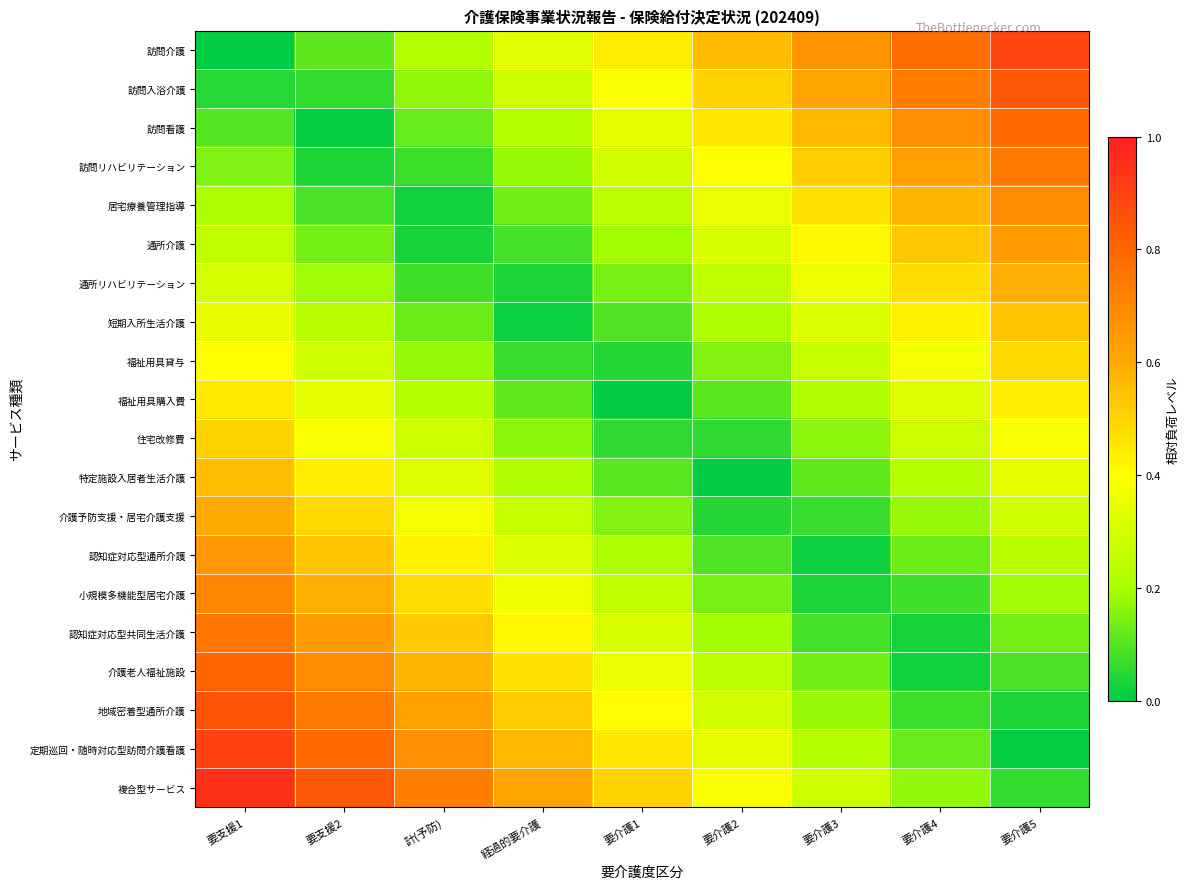

Reading left to right, transcribe all the data shown in this chart.

訪問介護: 要支援1=0.0	要支援2=0.1	計(予防)=0.2	経過的要介護=0.3	要介護1=0.4	要介護2=0.6	要介護3=0.7	要介護4=0.8	要介護5=0.9
訪問入浴介護: 要支援1=0.1	要支援2=0.1	計(予防)=0.2	経過的要介護=0.3	要介護1=0.4	要介護2=0.5	要介護3=0.6	要介護4=0.7	要介護5=0.8
訪問看護: 要支援1=0.1	要支援2=0.0	計(予防)=0.1	経過的要介護=0.2	要介護1=0.3	要介護2=0.5	要介護3=0.6	要介護4=0.7	要介護5=0.8
訪問リハビリテーション: 要支援1=0.1	要支援2=0.0	計(予防)=0.1	経過的要介護=0.2	要介護1=0.3	要介護2=0.4	要介護3=0.5	要介護4=0.6	要介護5=0.7
居宅療養管理指導: 要支援1=0.2	要支援2=0.1	計(予防)=0.0	経過的要介護=0.1	要介護1=0.2	要介護2=0.4	要介護3=0.5	要介護4=0.6	要介護5=0.7
通所介護: 要支援1=0.2	要支援2=0.1	計(予防)=0.0	経過的要介護=0.1	要介護1=0.2	要介護2=0.3	要介護3=0.4	要介護4=0.5	要介護5=0.6
通所リハビリテーション: 要支援1=0.3	要支援2=0.2	計(予防)=0.1	経過的要介護=0.0	要介護1=0.1	要介護2=0.3	要介護3=0.4	要介護4=0.5	要介護5=0.6
短期入所生活介護: 要支援1=0.3	要支援2=0.2	計(予防)=0.1	経過的要介護=0.0	要介護1=0.1	要介護2=0.2	要介護3=0.3	要介護4=0.4	要介護5=0.5
福祉用具貸与: 要支援1=0.4	要支援2=0.3	計(予防)=0.2	経過的要介護=0.1	要介護1=0.0	要介護2=0.2	要介護3=0.3	要介護4=0.4	要介護5=0.5
福祉用具購入費: 要支援1=0.5	要支援2=0.3	計(予防)=0.2	経過的要介護=0.1	要介護1=0.0	要介護2=0.1	要介護3=0.2	要介護4=0.3	要介護5=0.4
住宅改修費: 要支援1=0.5	要支援2=0.4	計(予防)=0.3	経過的要介護=0.2	要介護1=0.1	要介護2=0.1	要介護3=0.2	要介護4=0.3	要介護5=0.4
特定施設入居者生活介護: 要支援1=0.6	要支援2=0.4	計(予防)=0.3	経過的要介護=0.2	要介護1=0.1	要介護2=0.0	要介護3=0.1	要介護4=0.2	要介護5=0.3
介護予防支援・居宅介護支援: 要支援1=0.6	要支援2=0.5	計(予防)=0.4	経過的要介護=0.3	要介護1=0.2	要介護2=0.0	要介護3=0.1	要介護4=0.2	要介護5=0.3
認知症対応型通所介護: 要支援1=0.7	要支援2=0.5	計(予防)=0.4	経過的要介護=0.3	要介護1=0.2	要介護2=0.1	要介護3=0.0	要介護4=0.1	要介護5=0.2
小規模多機能型居宅介護: 要支援1=0.7	要支援2=0.6	計(予防)=0.5	経過的要介護=0.4	要介護1=0.3	要介護2=0.1	要介護3=0.0	要介護4=0.1	要介護5=0.2
認知症対応型共同生活介護: 要支援1=0.8	要支援2=0.6	計(予防)=0.5	経過的要介護=0.4	要介護1=0.3	要介護2=0.2	要介護3=0.1	要介護4=0.0	要介護5=0.1
介護老人福祉施設: 要支援1=0.8	要支援2=0.7	計(予防)=0.6	経過的要介護=0.5	要介護1=0.4	要介護2=0.2	要介護3=0.1	要介護4=0.0	要介護5=0.1
地域密着型通所介護: 要支援1=0.8	要支援2=0.7	計(予防)=0.6	経過的要介護=0.5	要介護1=0.4	要介護2=0.3	要介護3=0.2	要介護4=0.1	要介護5=0.0
定期巡回・随時対応型訪問介護看護: 要支援1=0.9	要支援2=0.8	計(予防)=0.7	経過的要介護=0.6	要介護1=0.5	要介護2=0.3	要介護3=0.2	要介護4=0.1	要介護5=0.0
複合型サービス: 要支援1=0.9	要支援2=0.8	計(予防)=0.7	経過的要介護=0.6	要介護1=0.5	要介護2=0.4	要介護3=0.3	要介護4=0.2	要介護5=0.1